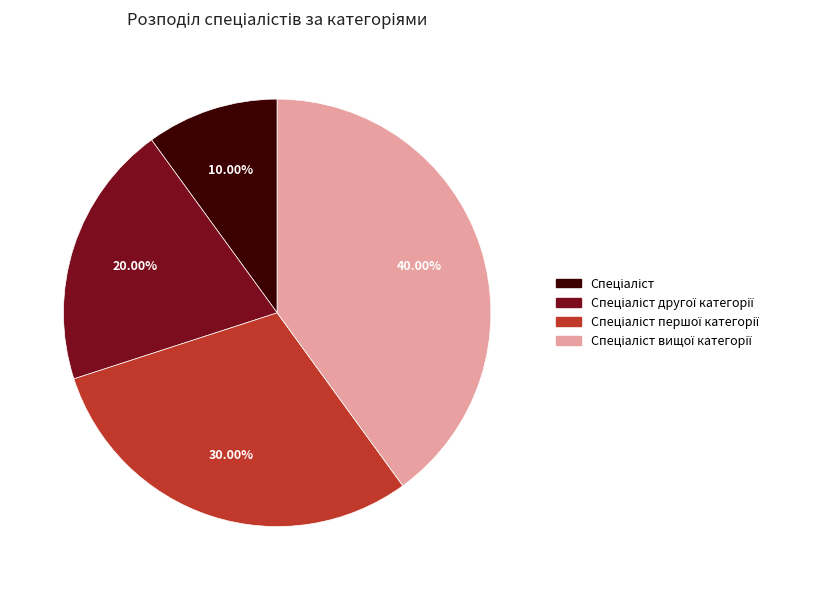

How many slices are in this pie chart?

4